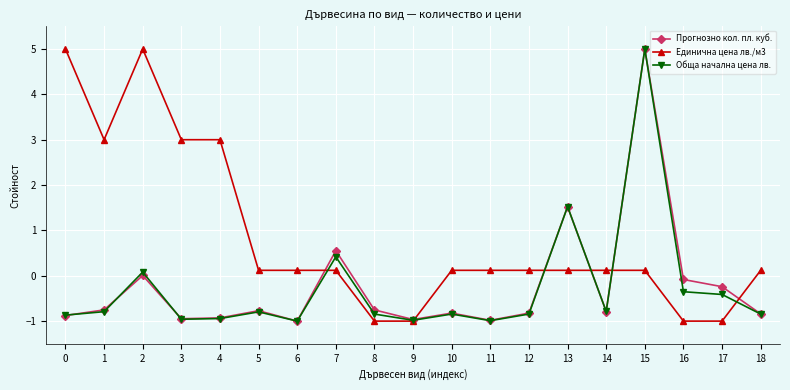

Is it true that Прогнозно кол. пл. куб. equals -1.4 at 18?

False